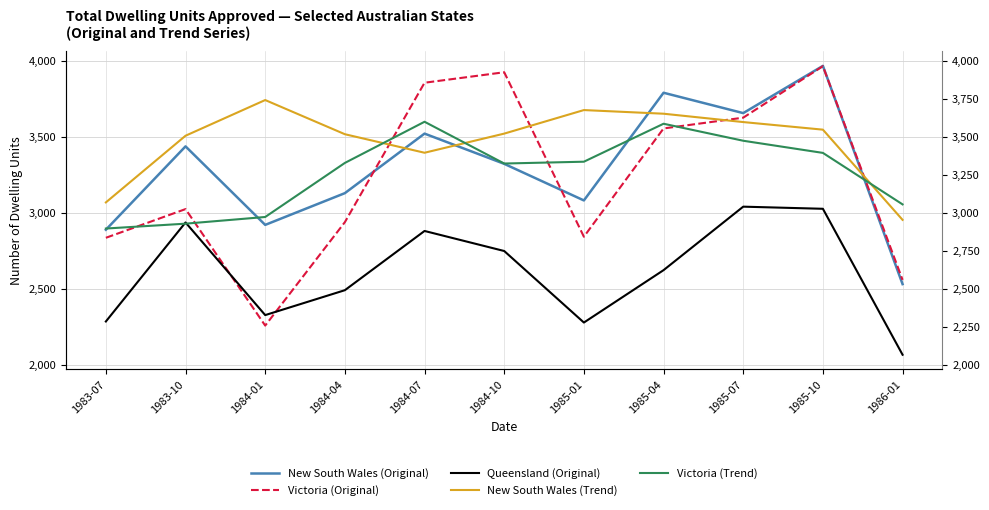

What is the label of the 3rd point from the right?

1985-07